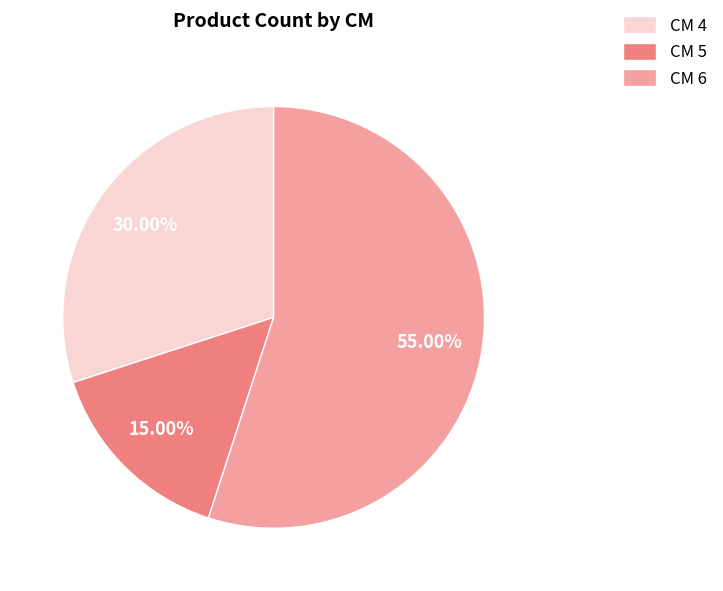

Combined, do CM 5 and CM 4 account for over 50%?

No